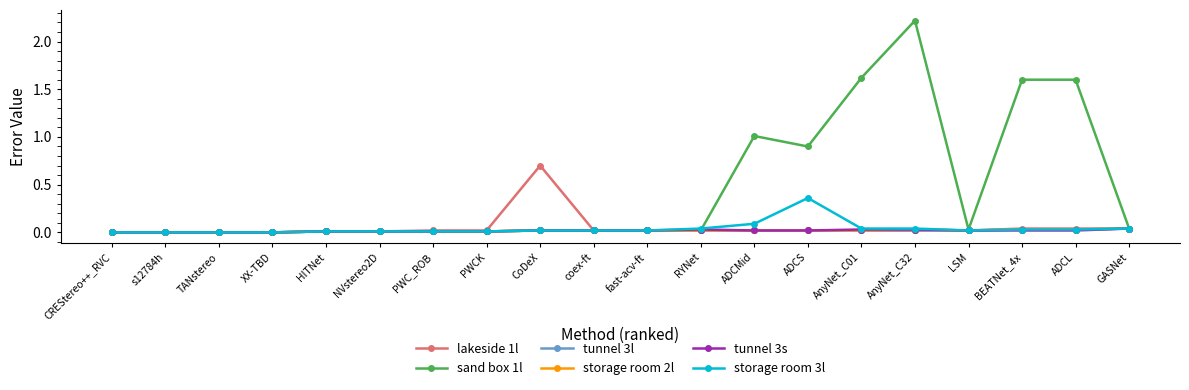

Which series has the largest range (max minus min)?

sand box 1l